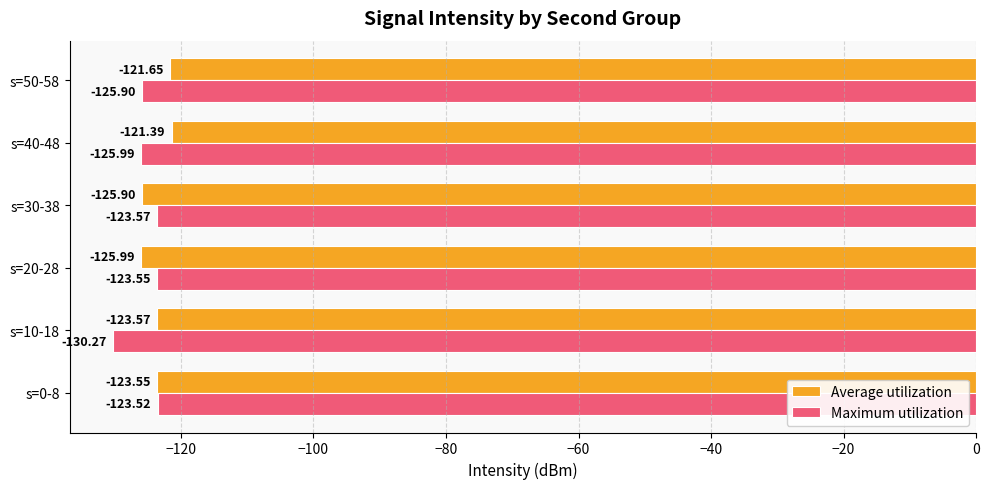

What is the difference between the maximum and minimum values in the Maximum utilization series?

6.8